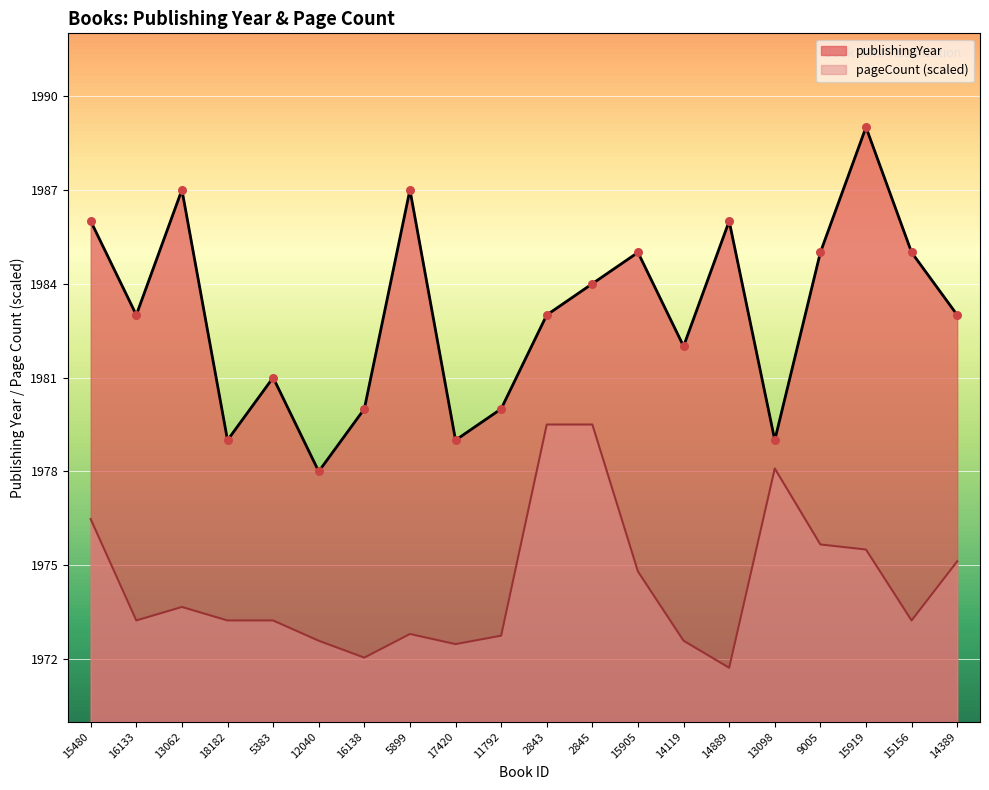

At which category is the sum across all series the highest?

15919